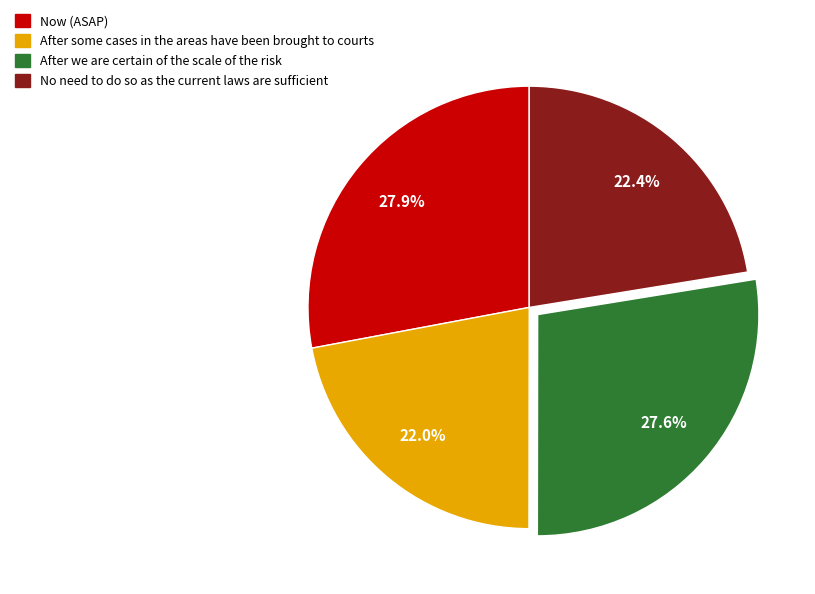

Is there a majority slice in this chart?

No